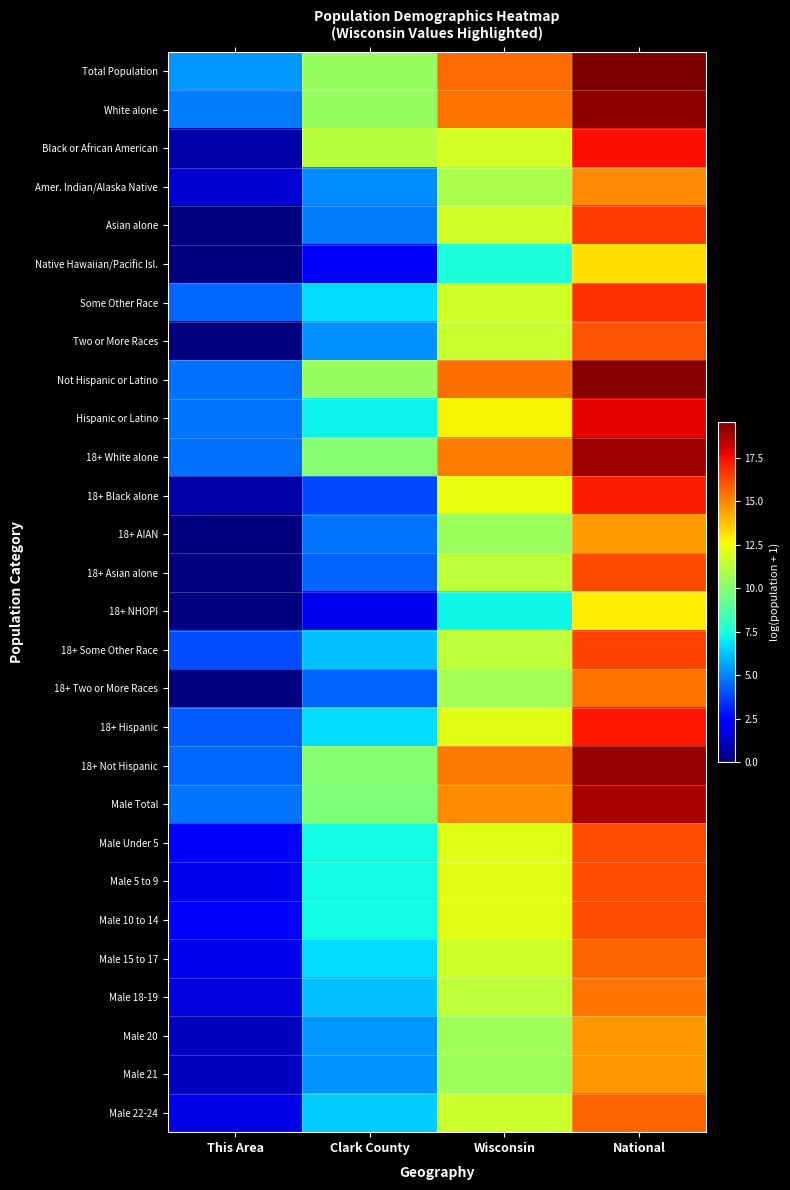

What is the difference between the highest and lowest values at This Area?

5.4